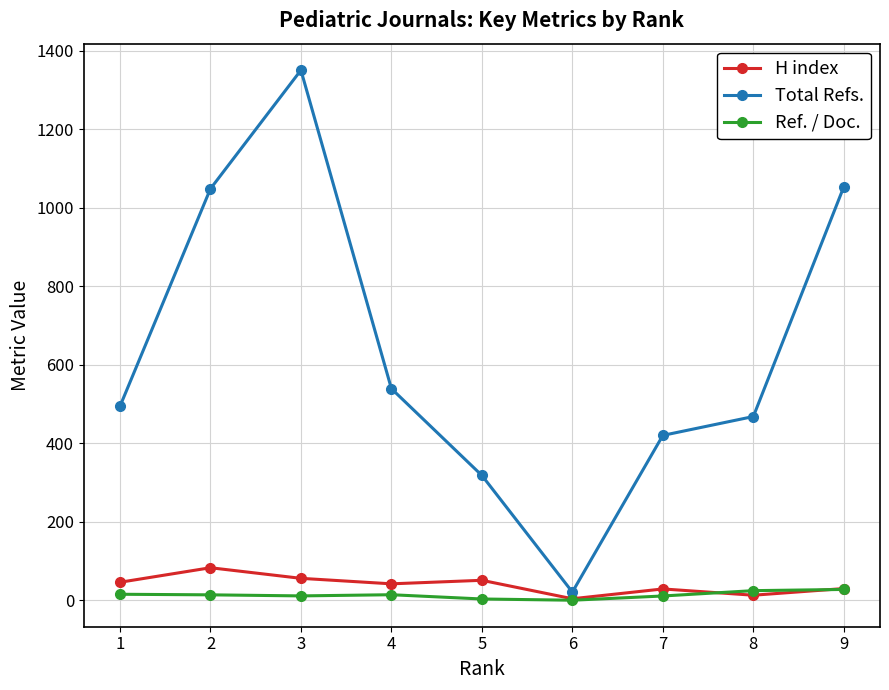

True or false: Ref. / Doc. has more than 0 points higher than both neighbors.

True